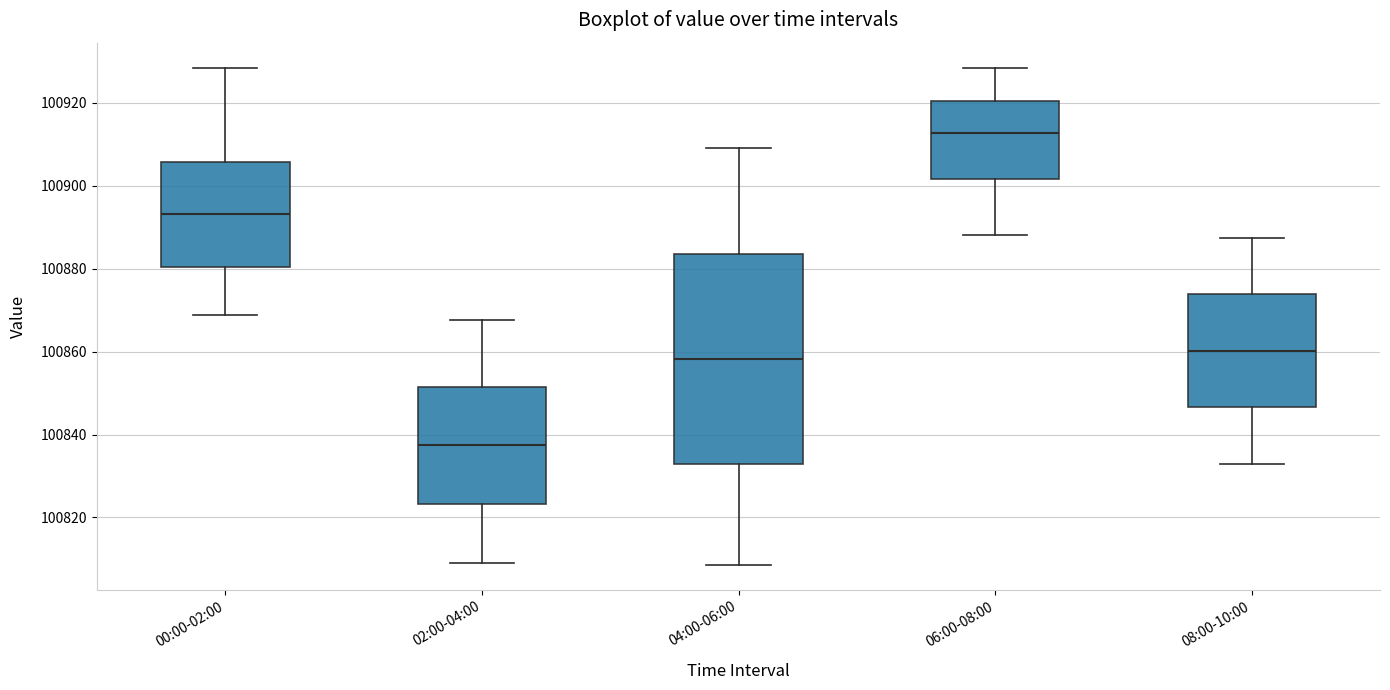

Which box's median line is the lowest?

02:00-04:00